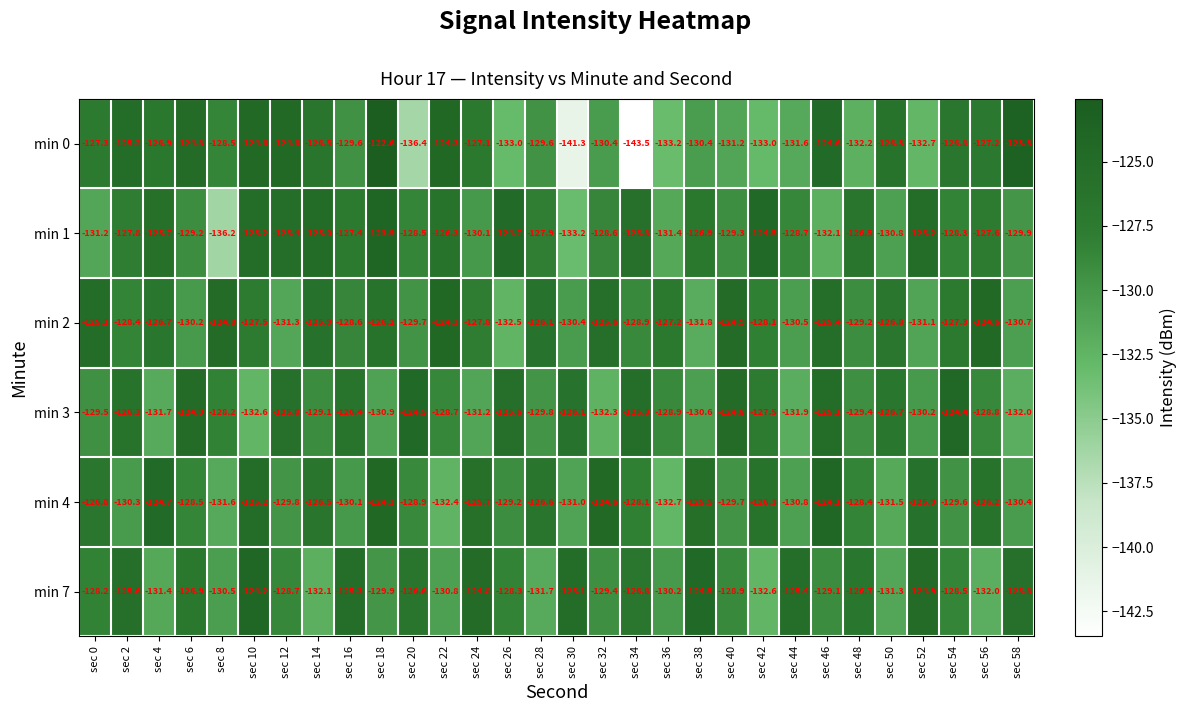

At which category is the sum across all series the highest?

sec 18